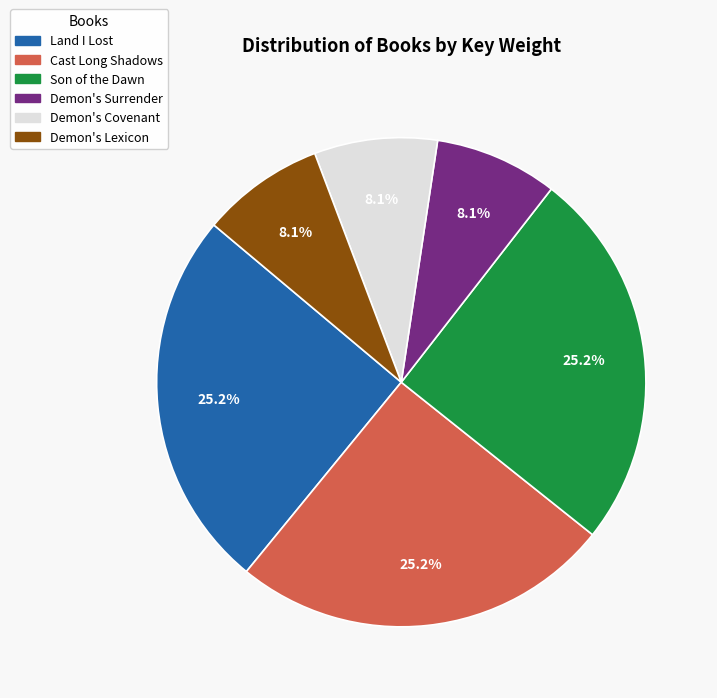

Is the sum of Demon's Surrender and Demon's Lexicon greater than half?

No